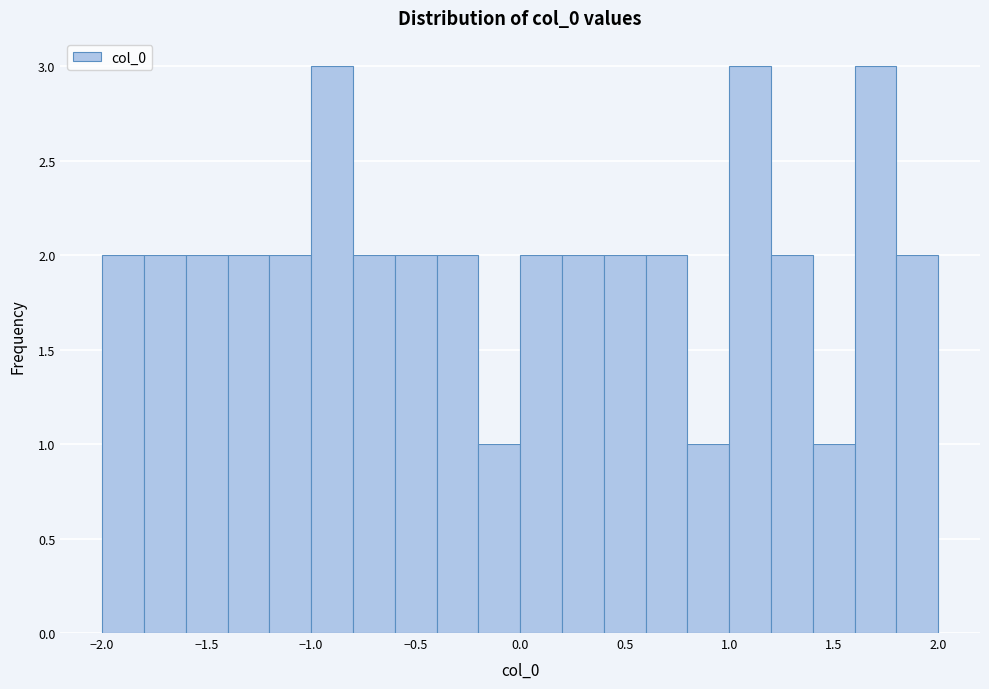

Reading left to right, transcribe this chart: for each bar, give the range it covers on the x-axis and its height. The values are not printed on the chart, so give them approximately, as read against the axis.

-2.0 to -1.8: 2
-1.8 to -1.6: 2
-1.6 to -1.4: 2
-1.4 to -1.2: 2
-1.2 to -1.0: 2
-1.0 to -0.8: 3
-0.8 to -0.6: 2
-0.6 to -0.4: 2
-0.4 to -0.2: 2
-0.2 to 0.0: 1
0.0 to 0.2: 2
0.2 to 0.4: 2
0.4 to 0.6: 2
0.6 to 0.8: 2
0.8 to 1.0: 1
1.0 to 1.2: 3
1.2 to 1.4: 2
1.4 to 1.6: 1
1.6 to 1.8: 3
1.8 to 2.0: 2